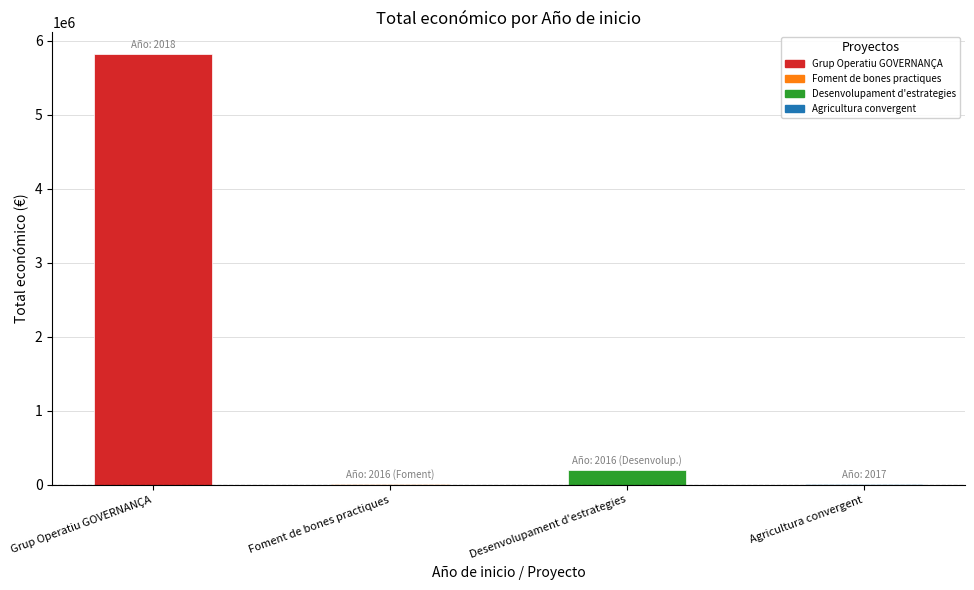

Read the value at Desenvolupament d'estrategies.

199983